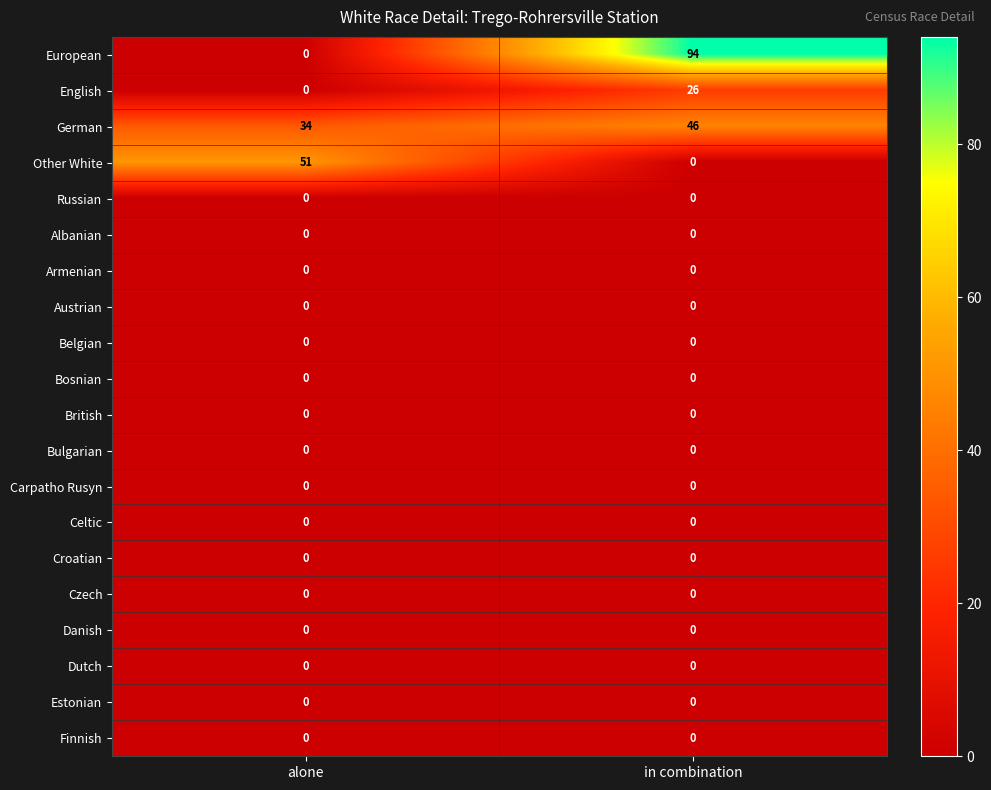

True or false: Czech has a value of 0 at in combination.

True